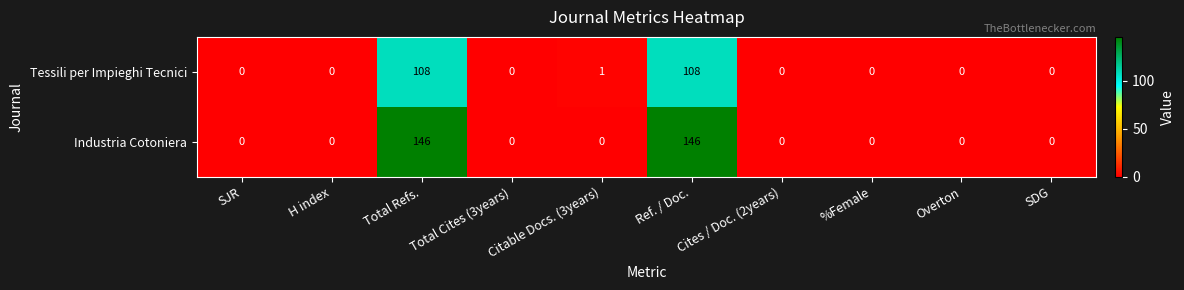

Count the number of data series in this chart.

2